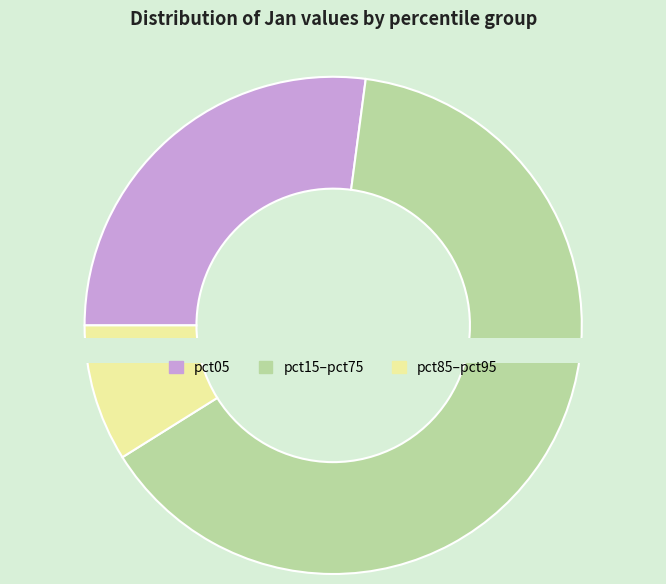

Does pct95 represent more than half of the total?

No